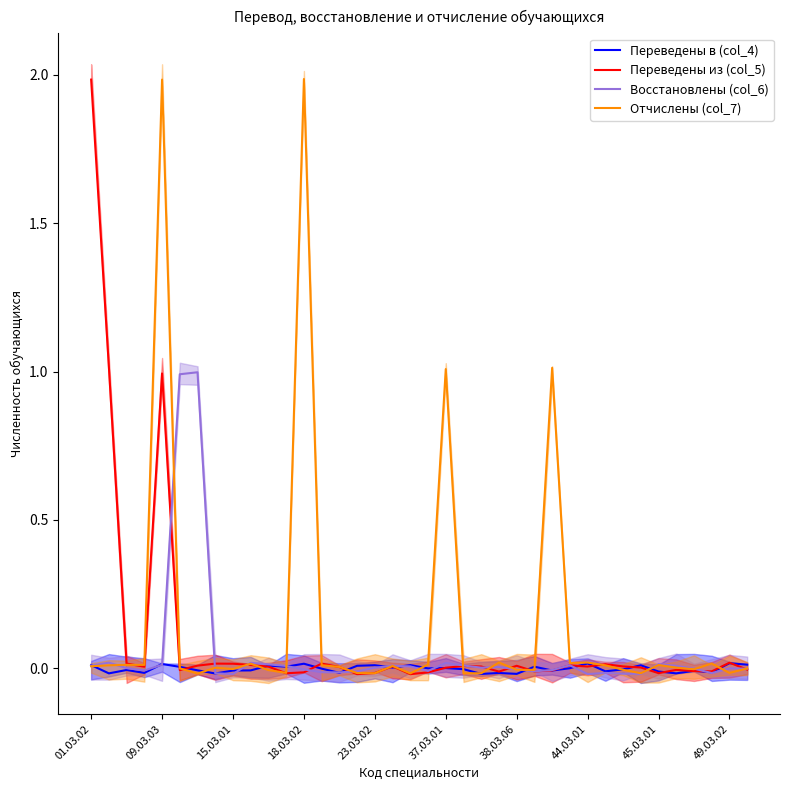

True or false: Переведены в (col_4) has a value of 0.0 at 09.03.03.

True